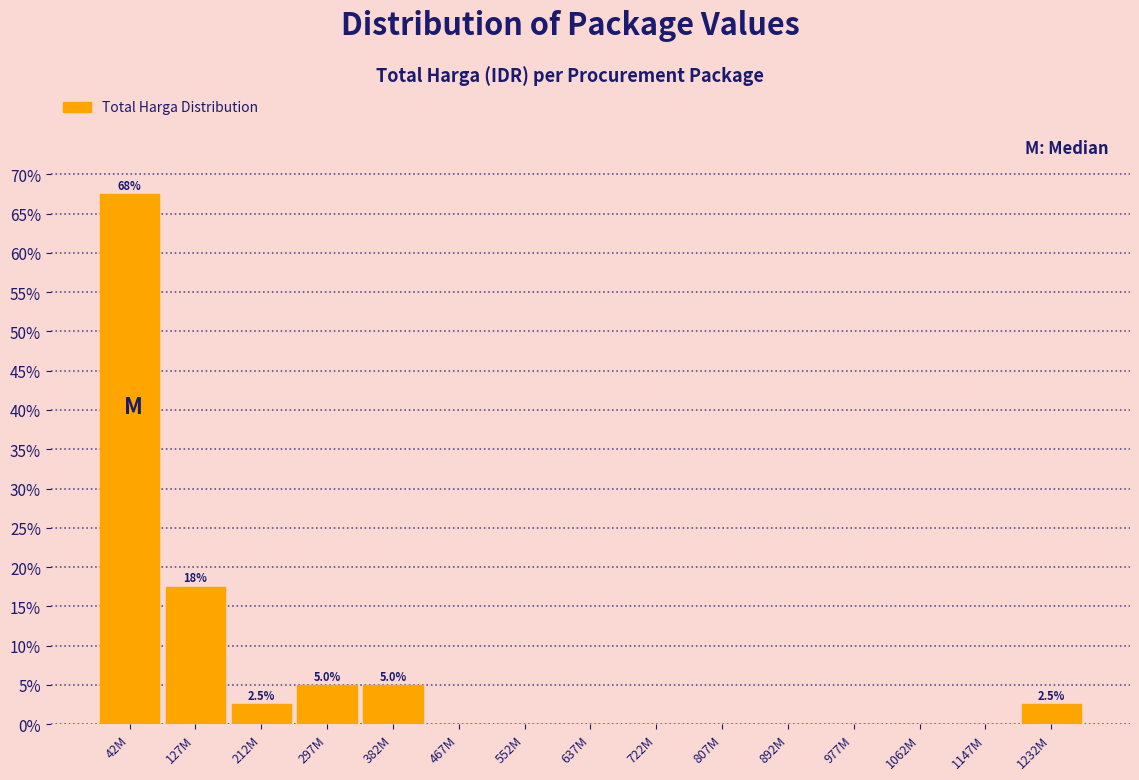

Reading left to right, extract all data points from this chart.

42M=67.5	127M=17.5	212M=2.5	297M=5.0	382M=5.0	467M=0.0	552M=0.0	637M=0.0	722M=0.0	807M=0.0	892M=0.0	977M=0.0	1062M=0.0	1147M=0.0	1232M=2.5